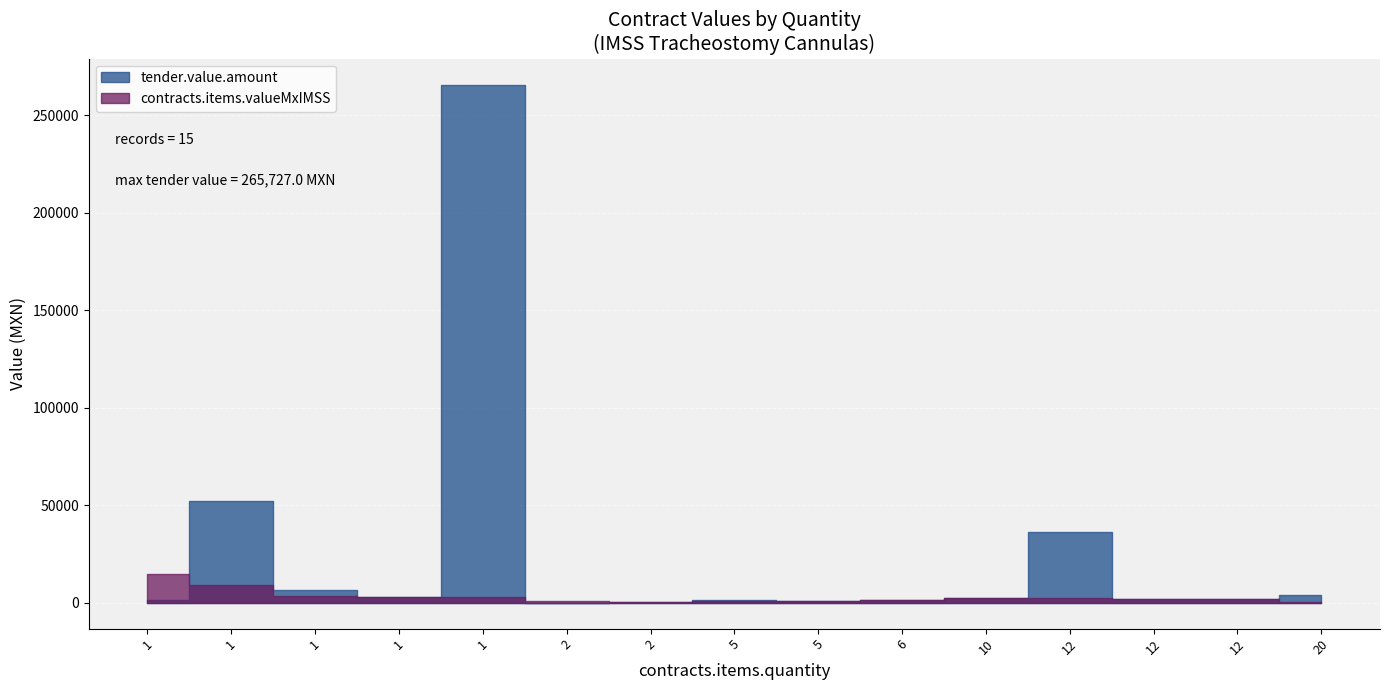

At which category does the chart reach its peak across all series?

1